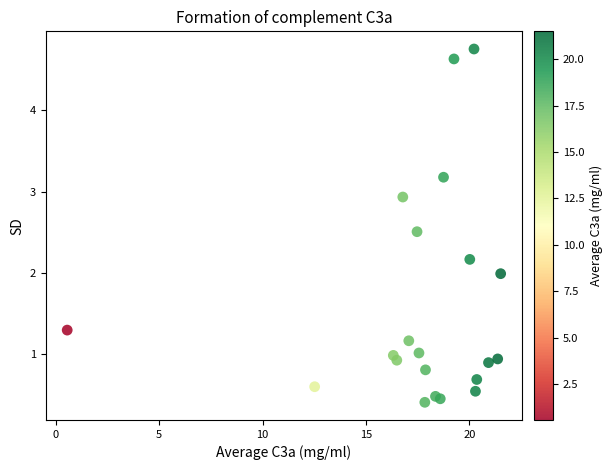

What is the range of X values (max minus min)?

21.0